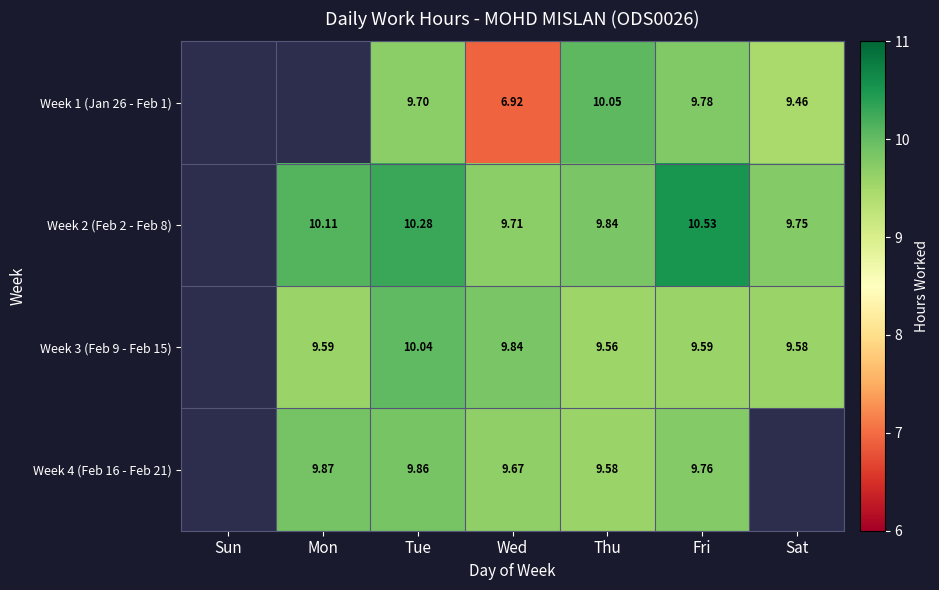

Is the value of Week 2 (Feb 2 - Feb 8) at Sat greater than the value of Week 3 (Feb 9 - Feb 15) at Fri?

Yes